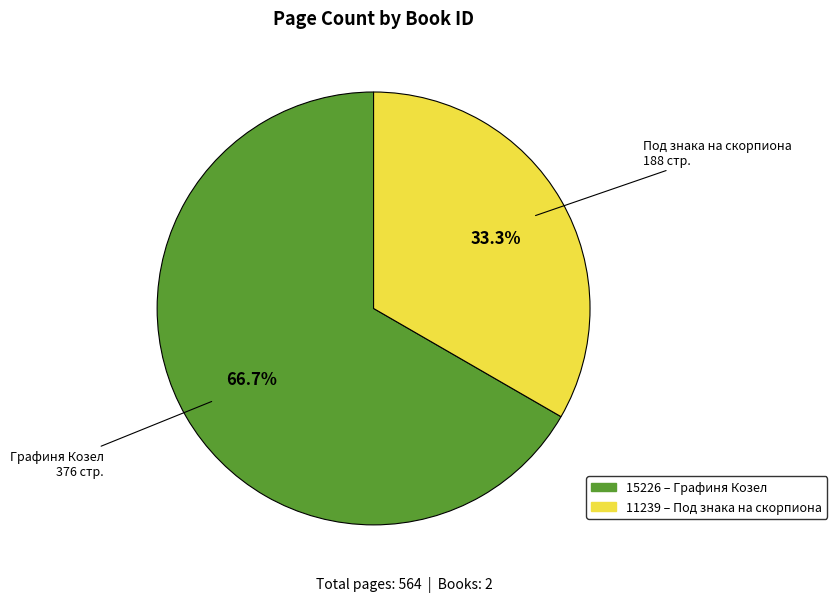

Is the sum of 11239 and 15226 greater than half?

Yes